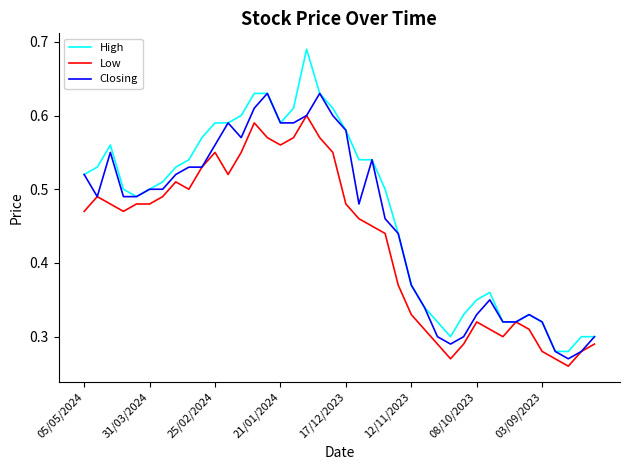

List the series in order of their peak value, highest first.

High, Closing, Low